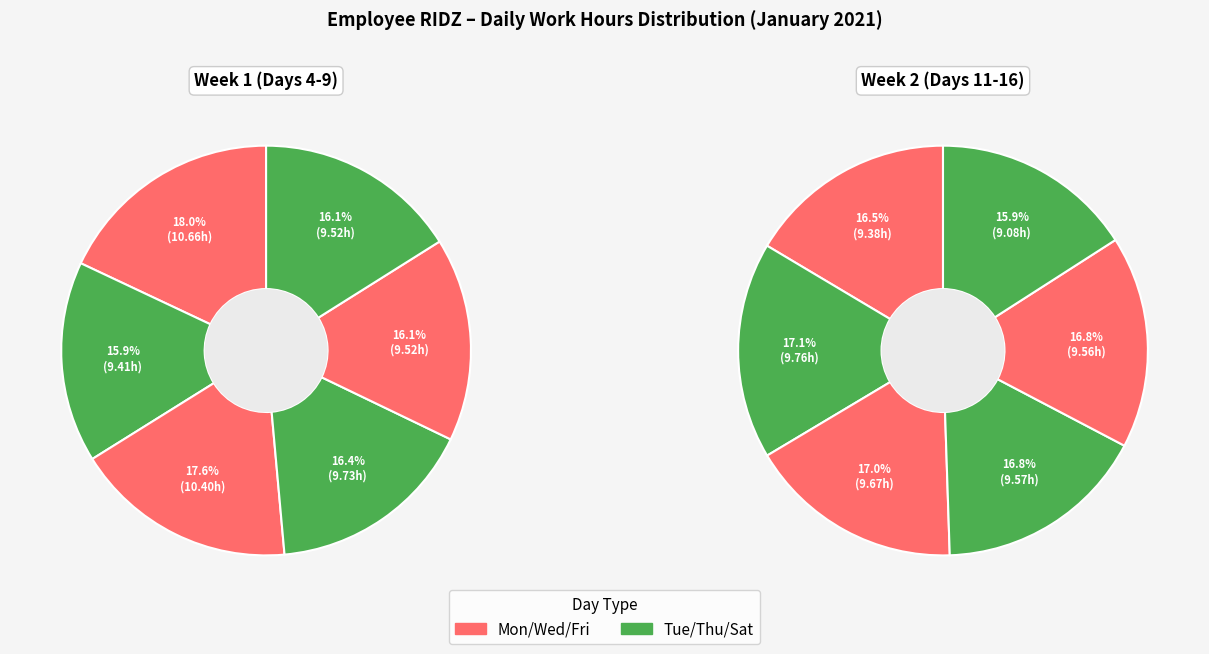

Rank the categories by value from lowest to highest.

Sat_16, Mon_11, Tue, Fri, Sat_9, Fri_15, Thu_14, Wed_13, Thu, Tue_12, Wed, Mon